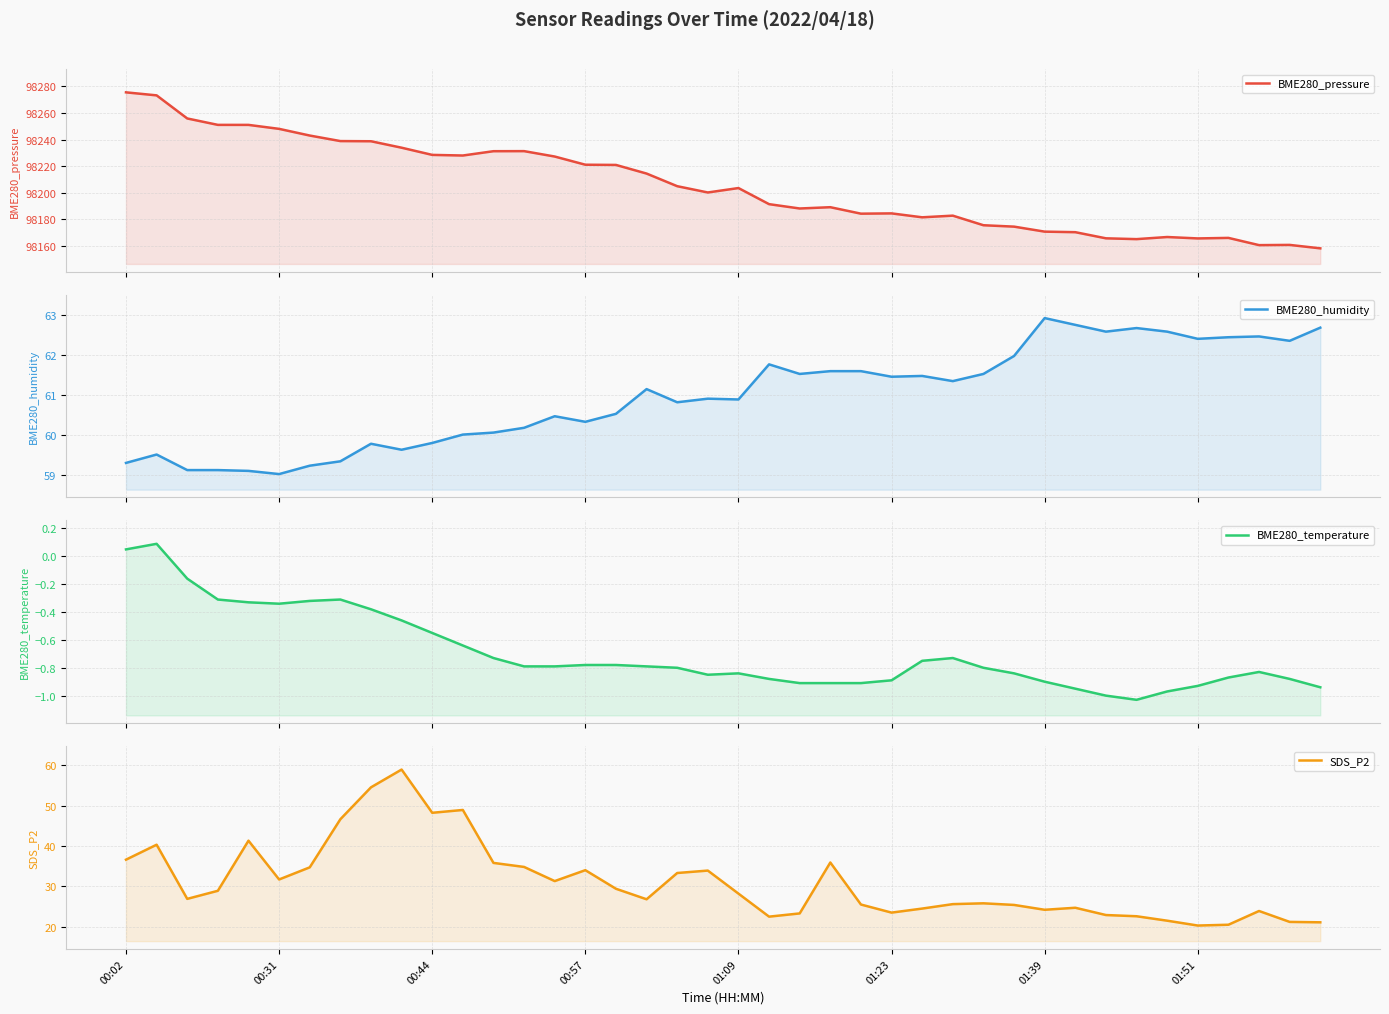

What is the average value of the BME280_temperature series?

-0.7